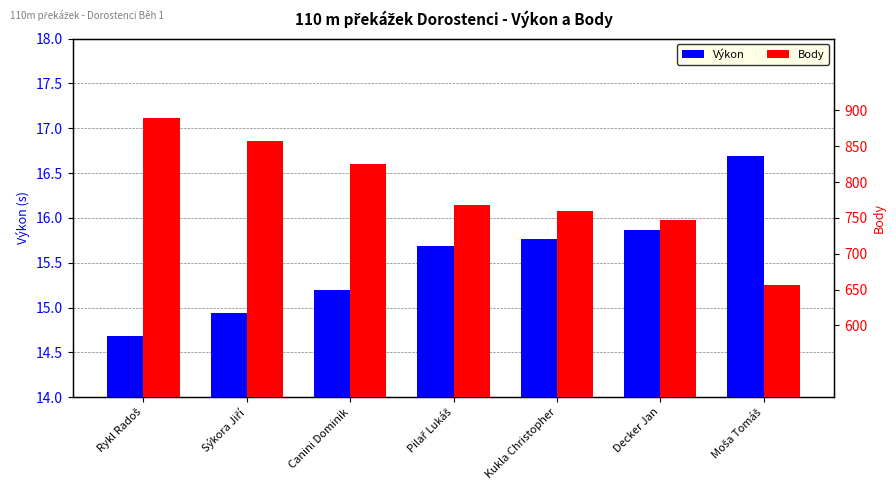

At which label does Body reach its minimum?

Moša Tomáš